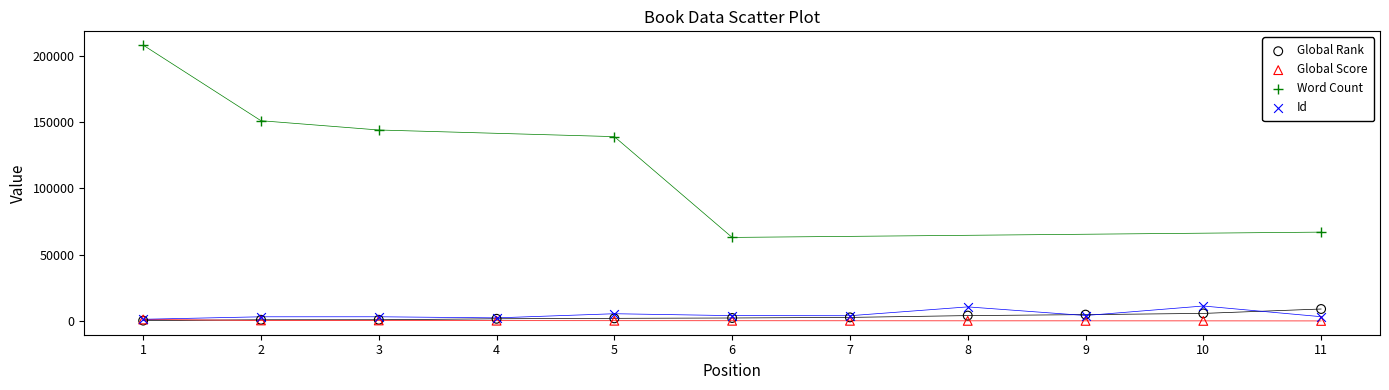

Which series has the largest Y range (max minus min)?

Word Count